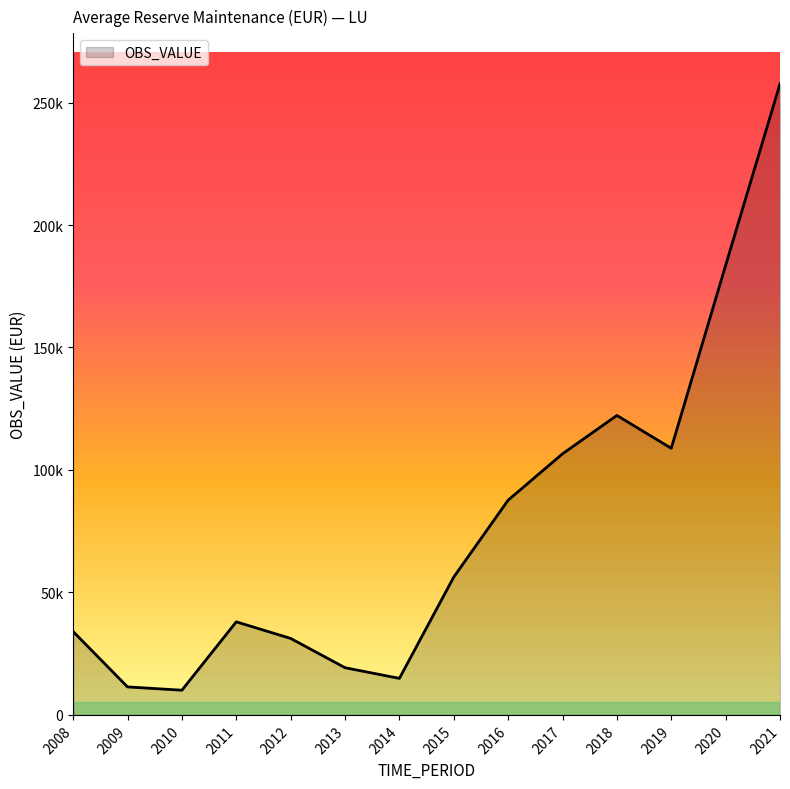

What is the ratio of the value at 2016 to the value at 2012?

2.8